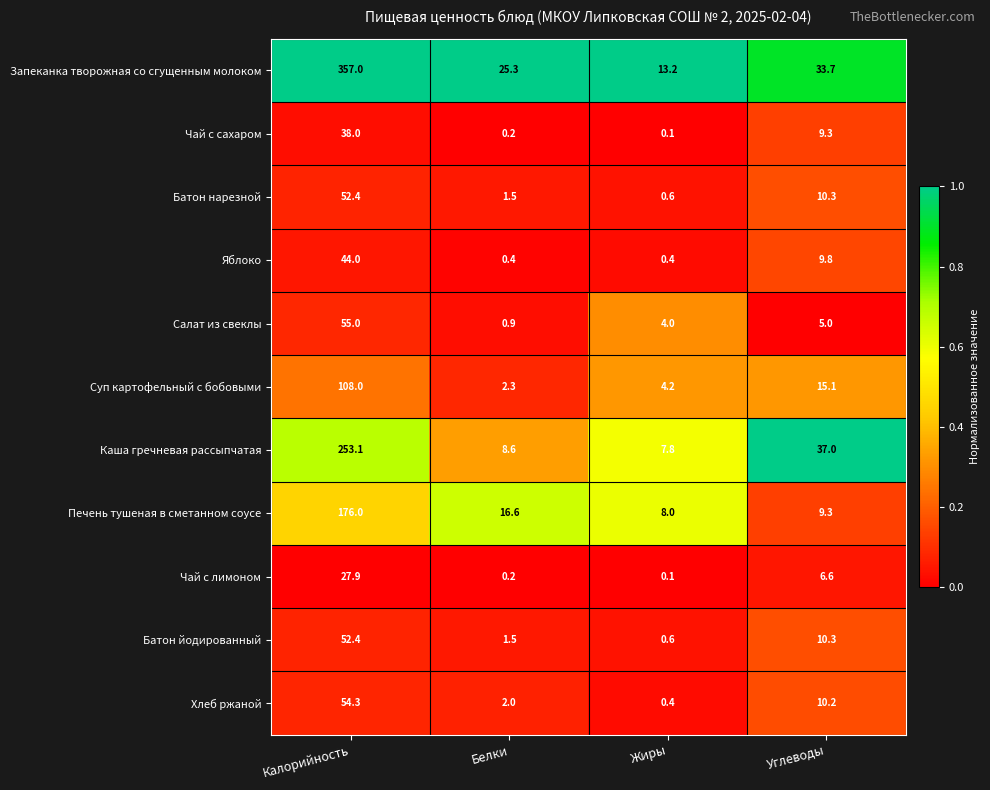

The Яблоко series shows 9.8 at Углеводы. True or false?

True